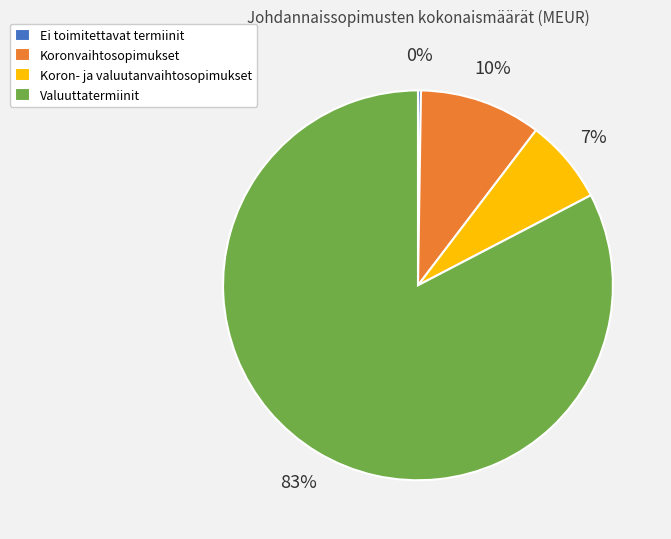

Do Valuuttatermiinit and Koron- ja valuutanvaihtosopimukset together represent more than half of the pie?

Yes